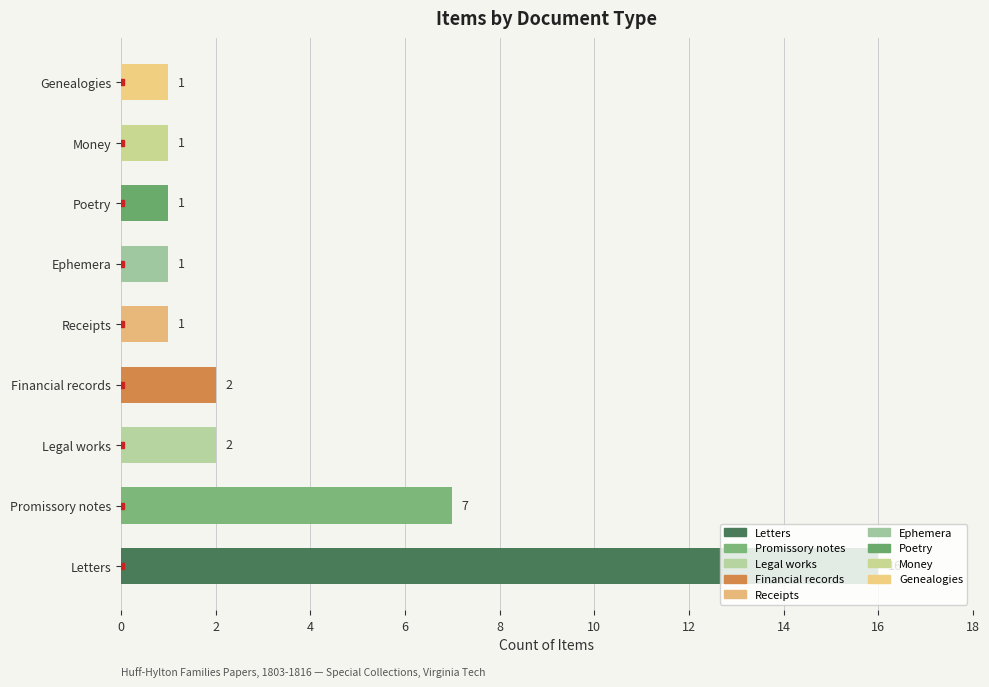

What is the sum of all values?

32